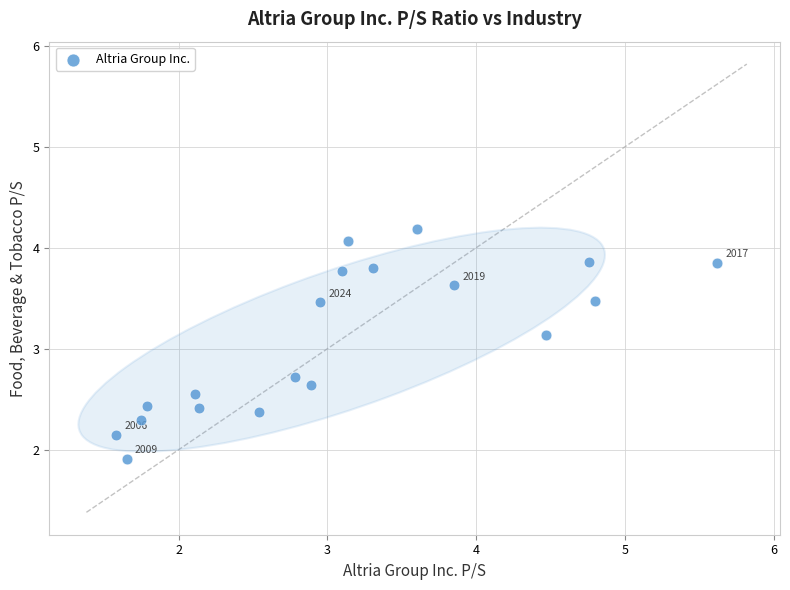

What is the range of X values (max minus min)?

4.0